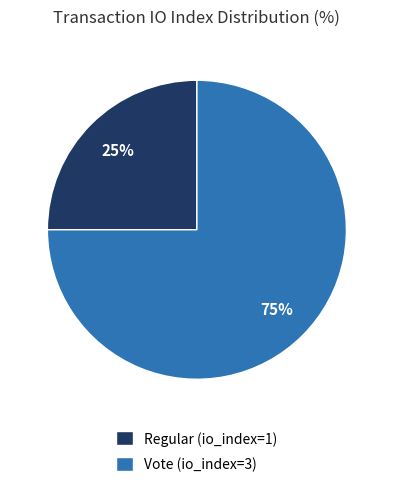

Which has a higher value, Regular (io_index=1) or Vote (io_index=3)?

Vote (io_index=3)